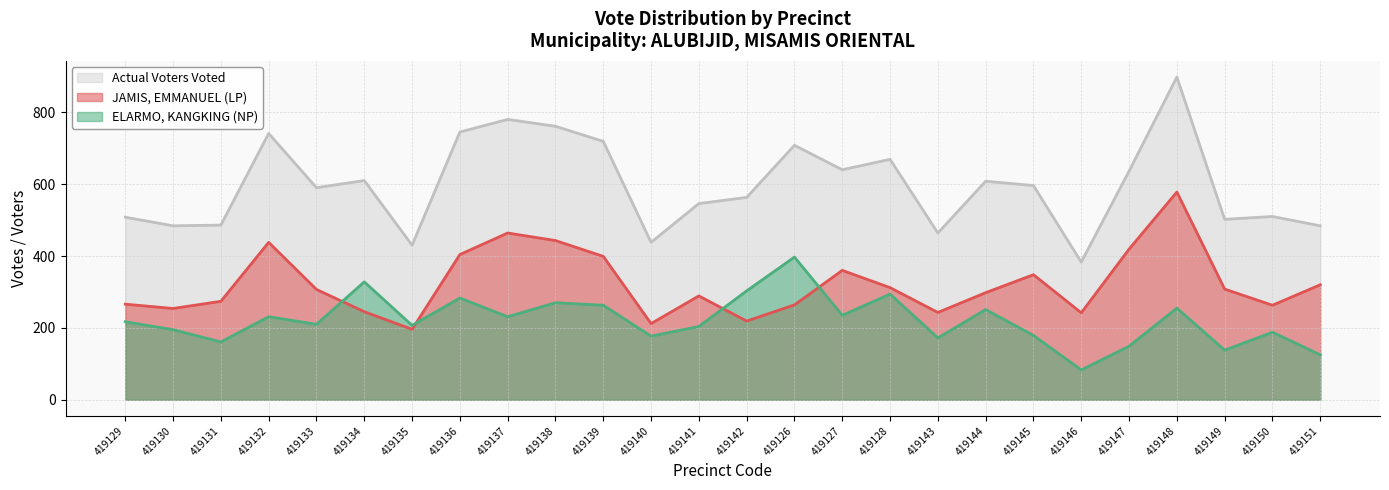

How many data points in Actual Voters Voted are less than 596?

13